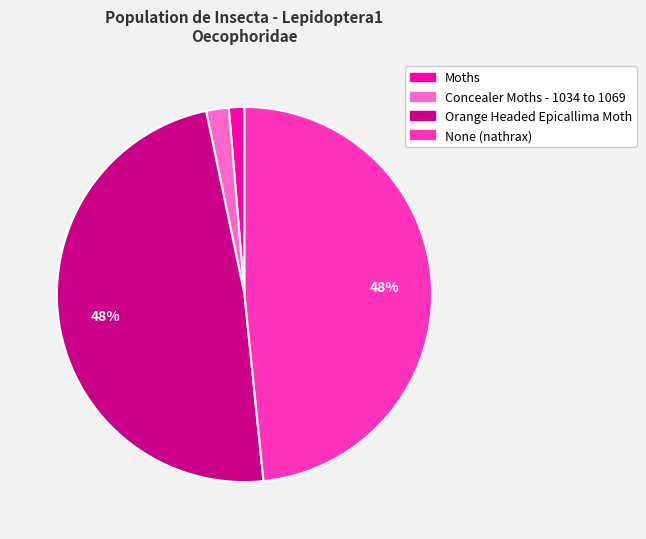

To the nearest percent, what is the difference between the largest and smallest slice percentages?

47%